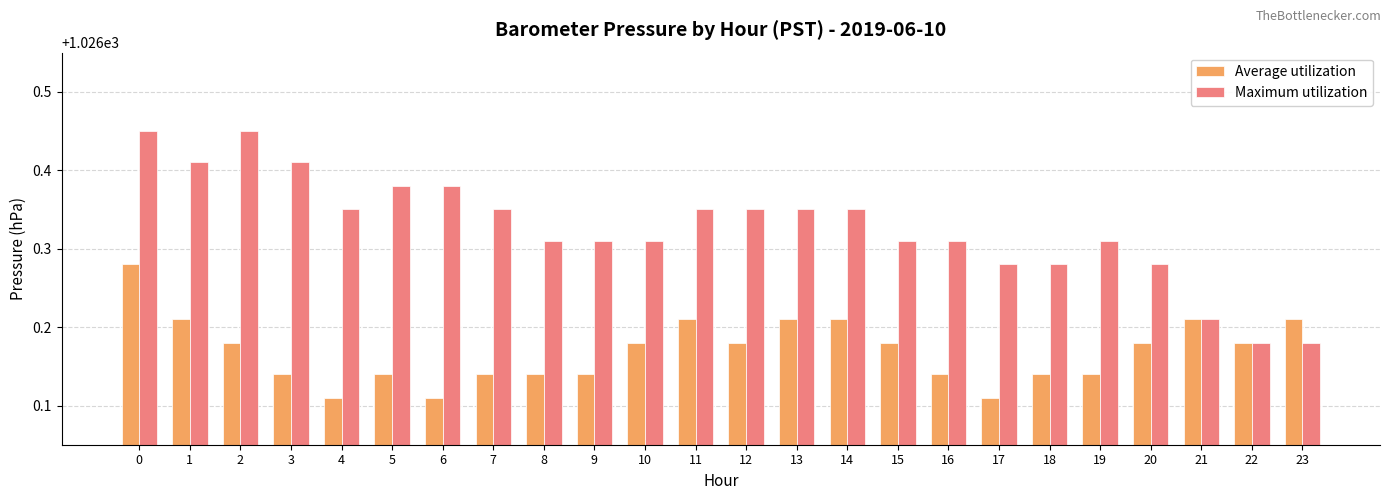

The value of Maximum utilization at 8 is 1785.2. True or false?

False